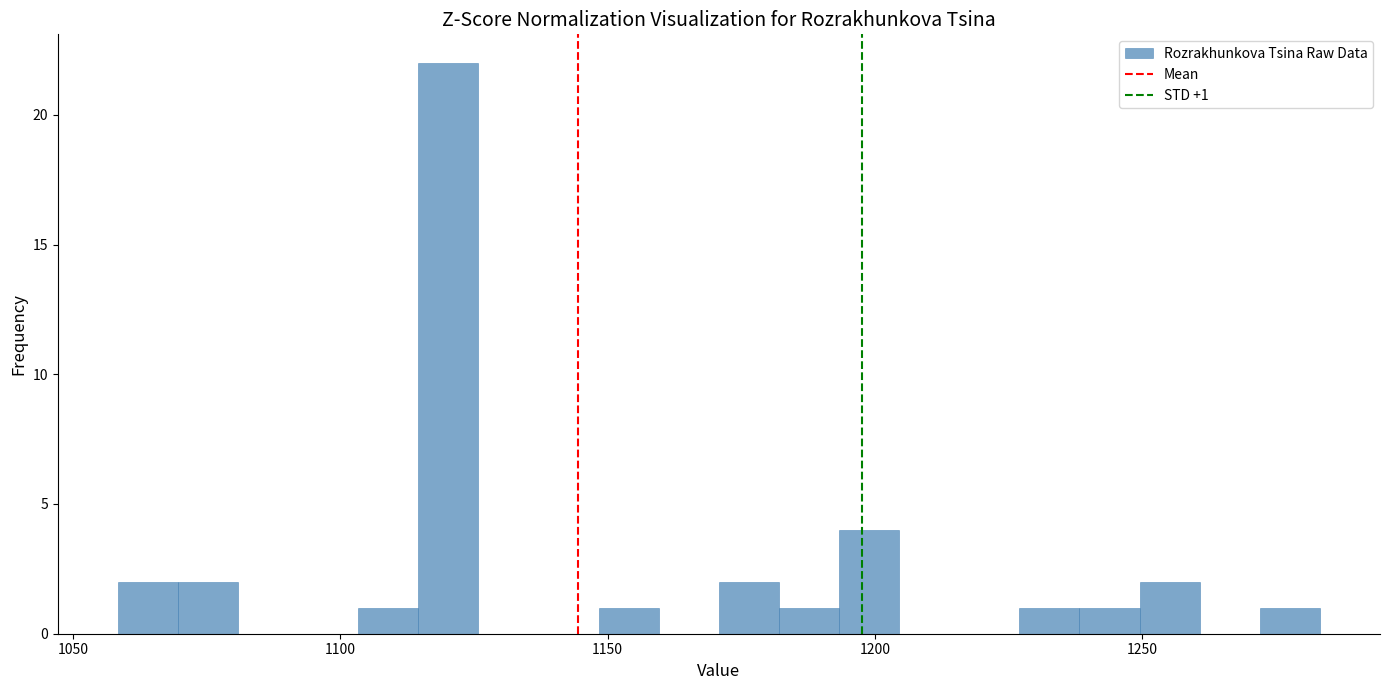

Around what value on the x-axis is the tallest bar? Give the approximate position of its centre, as read against the axis.

1120